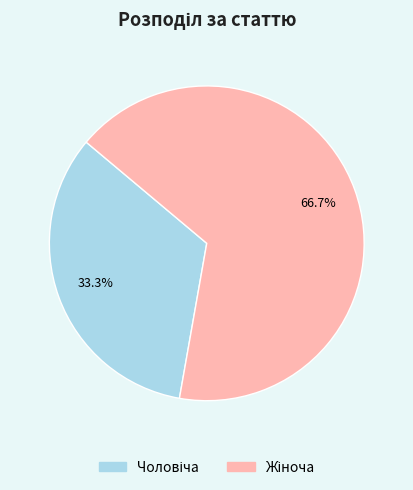

How many slices are in this pie chart?

2